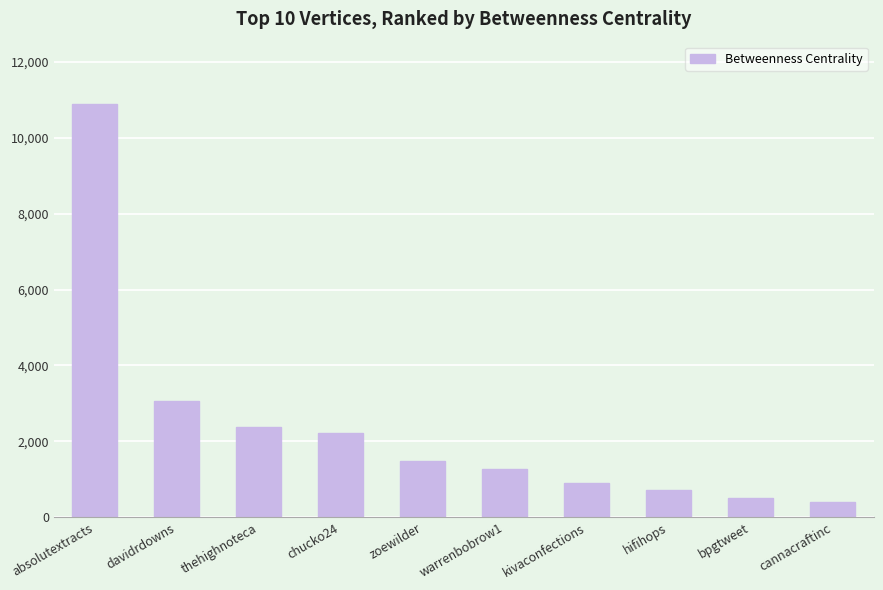

Between kivaconfections and absolutextracts, which is larger?

absolutextracts